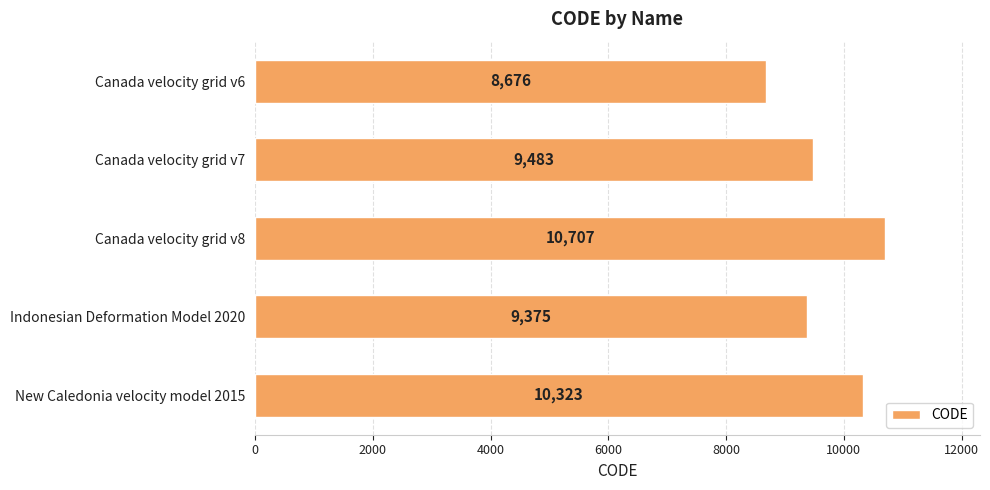

What is the difference between the second highest and minimum values?

1647